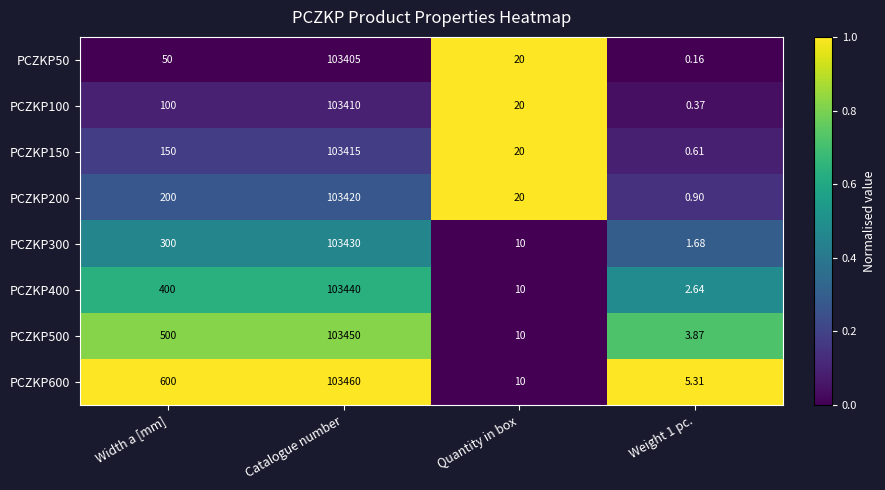

Where is PCZKP500 nearest to the value 51726?

Width a [mm]